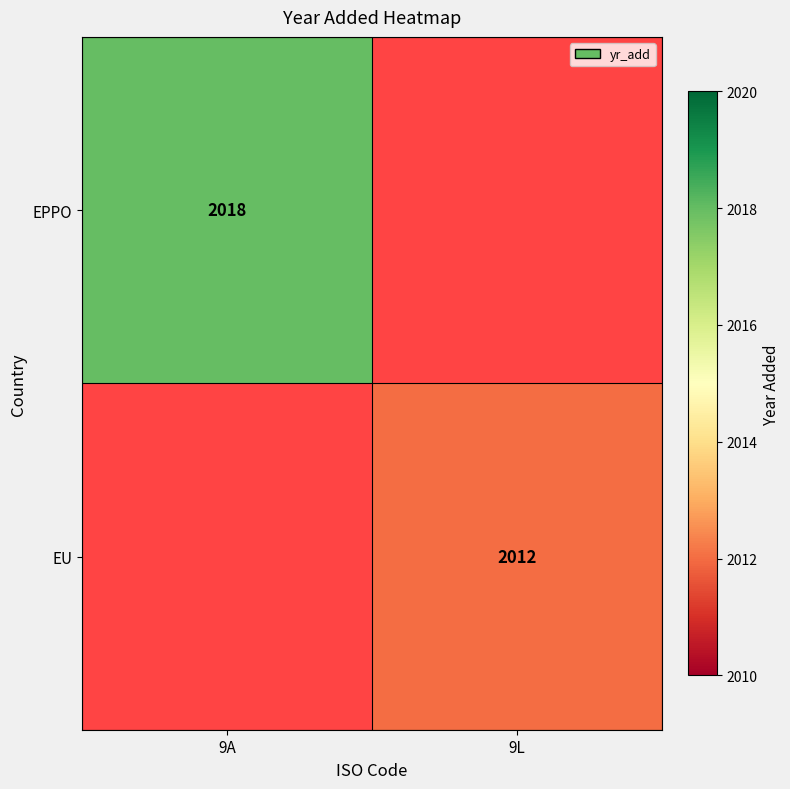

True or false: EU has a value of 2012 at 9L.

True